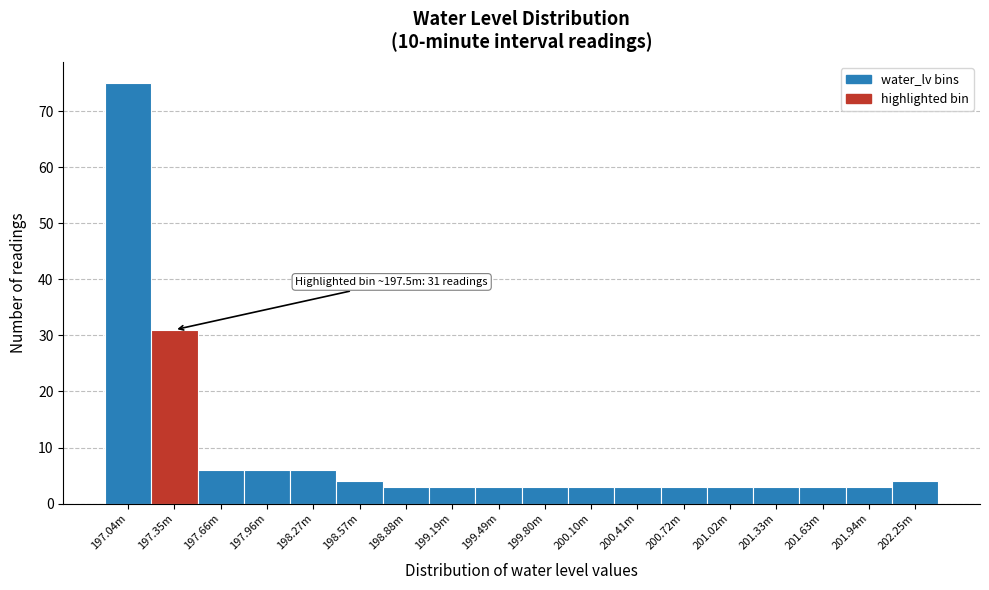

Reading left to right, transcribe all the data shown in this chart.

197.04m=75	197.35m=31	197.66m=6	197.96m=6	198.27m=6	198.57m=4	198.88m=3	199.19m=3	199.49m=3	199.80m=3	200.10m=3	200.41m=3	200.72m=3	201.02m=3	201.33m=3	201.63m=3	201.94m=3	202.25m=4